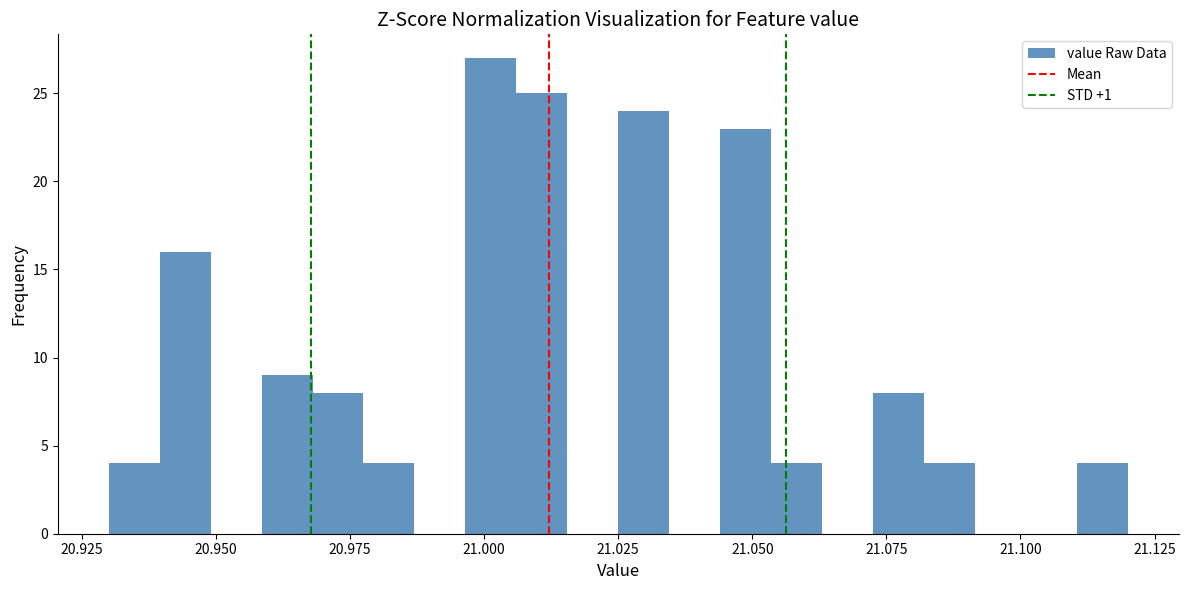

Read against the x-axis, roughly where is the centre of the tallest bar?

21.000